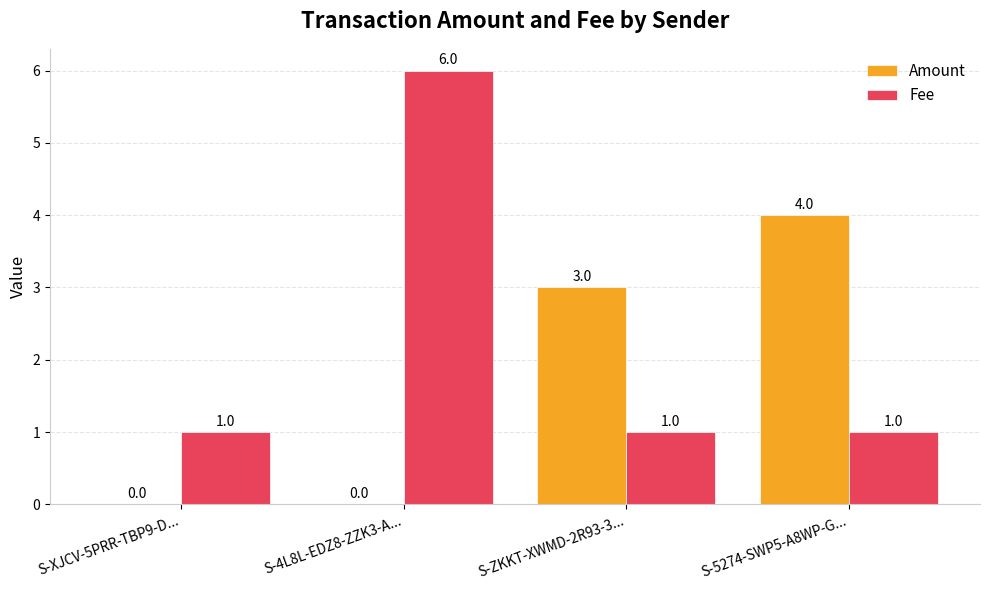

What is the sum of the Fee values at S-ZKKT-XWMD-2R93-3... and S-4L8L-EDZ8-ZZK3-A...?

7